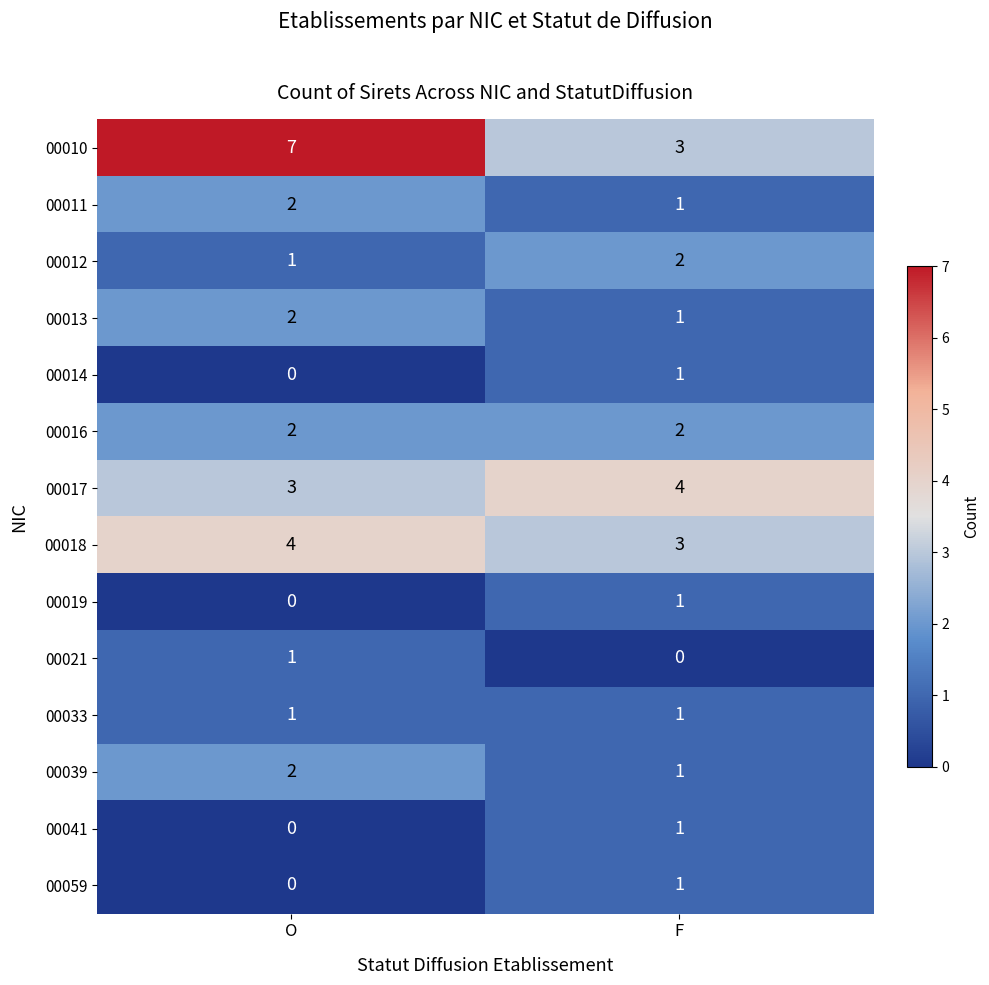

True or false: 00059 has a value of 1 at F.

True